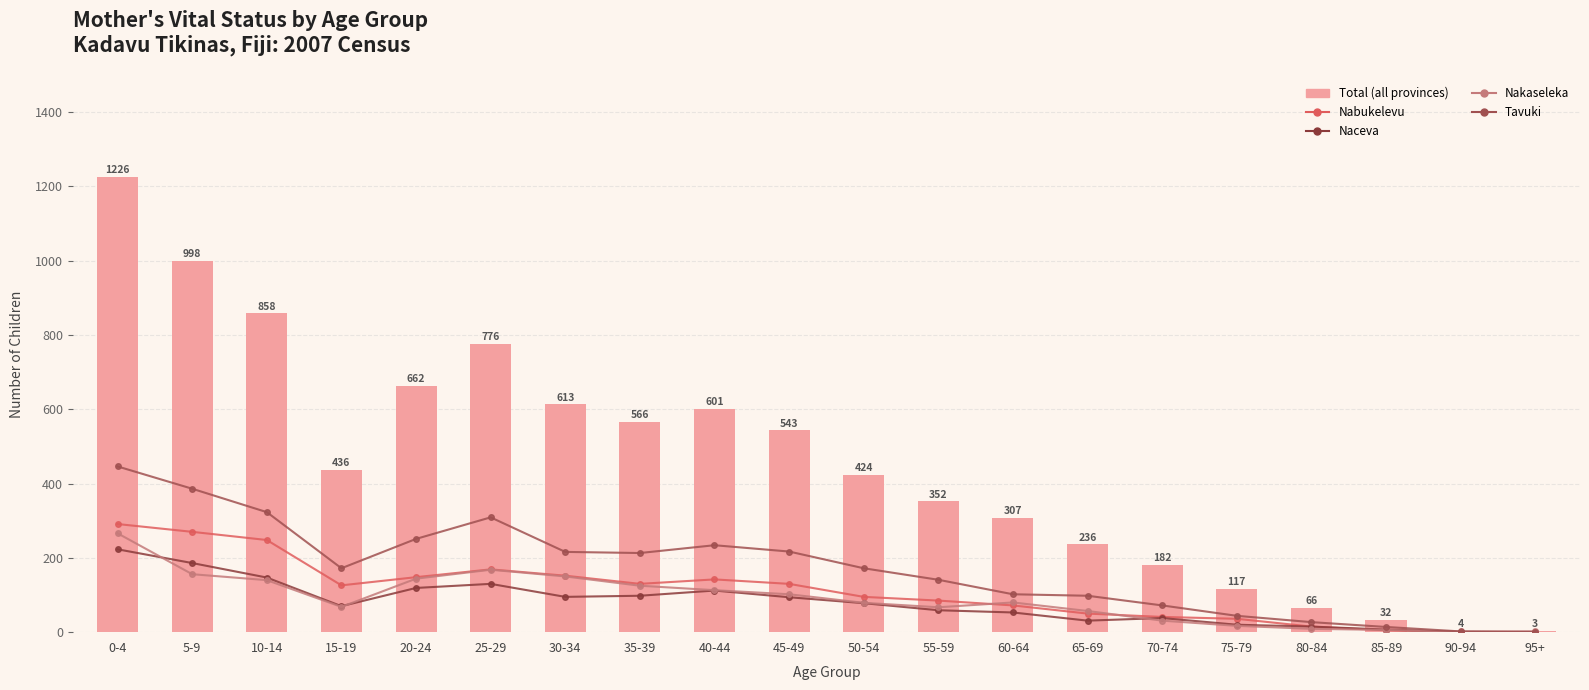

Reading left to right, transcribe all the data shown in this chart.

Nabukelevu: 291	270	248	126	148	169	152	130	142	130	95	85	72	50	41	36	15	5	0	0
Naceva: 223	186	147	70	119	130	95	98	112	94	78	59	53	31	38	20	15	7	1	0
Nakaseleka: 266	156	140	68	144	168	150	125	113	102	79	67	80	57	31	17	9	6	1	2
Tavuki: 446	386	323	172	251	309	216	213	234	217	172	141	102	98	72	44	27	14	2	1
Total: 1226	998	858	436	662	776	613	566	601	543	424	352	307	236	182	117	66	32	4	3